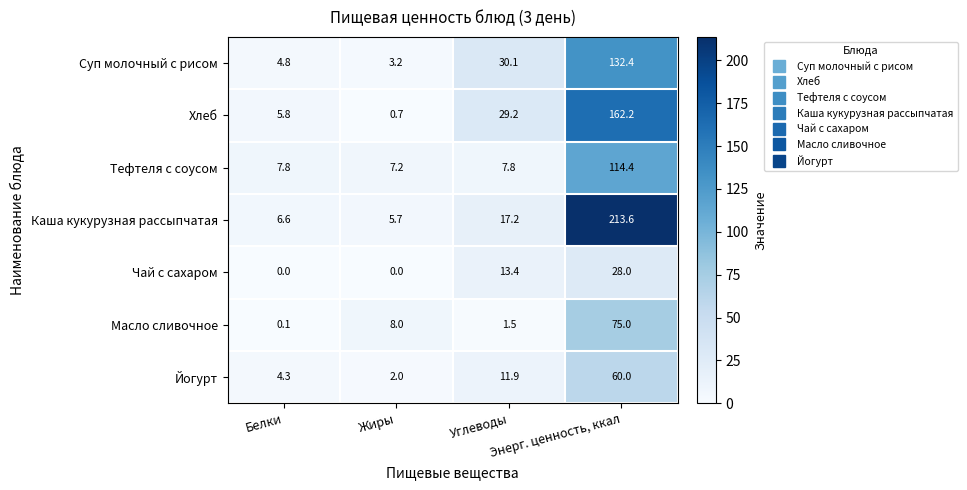

Which category has the highest value across all series?

Энерг. ценность, ккал